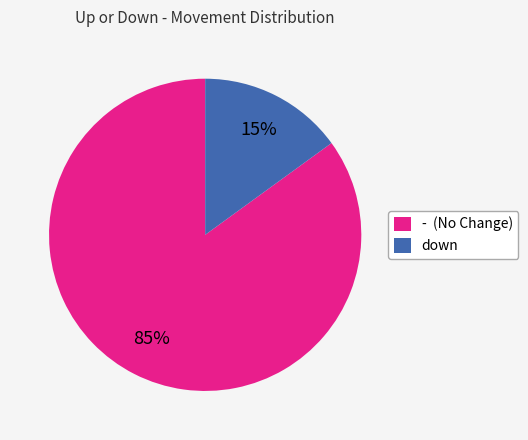

To the nearest percent, what portion does - represent?

85%